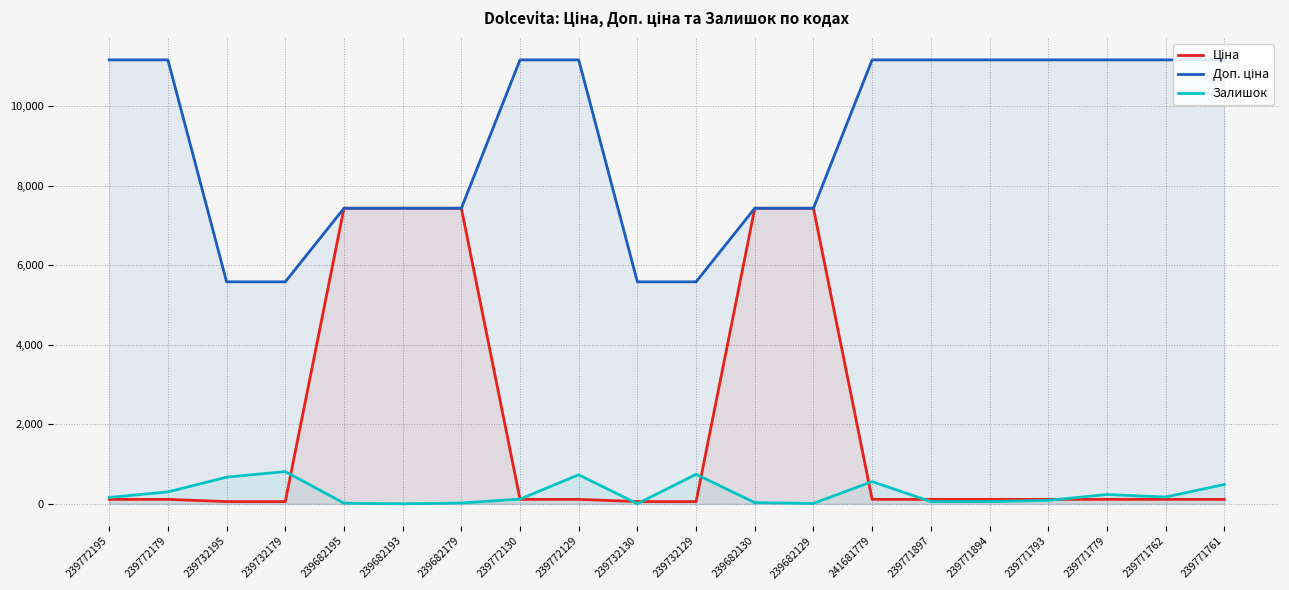

What is the label of the 19th point from the right?

239772179